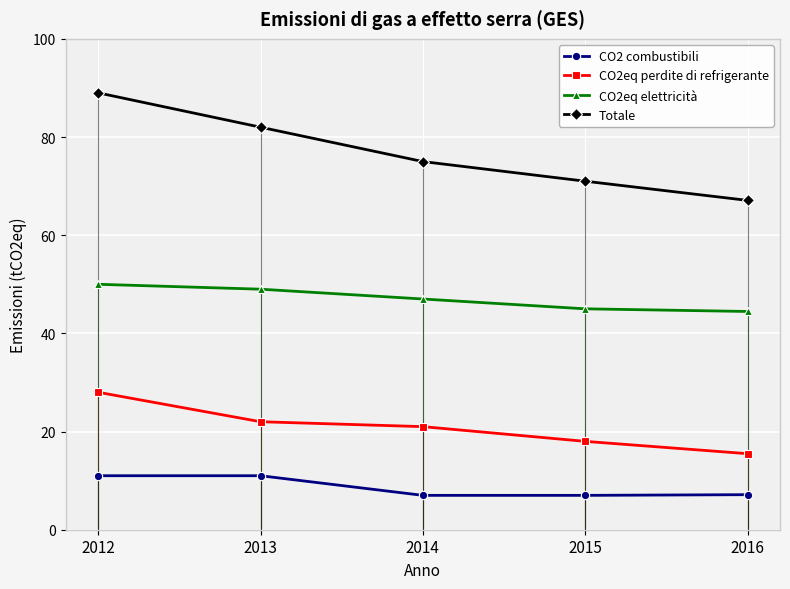

Which has a higher value, 2016 or 2014?

2016